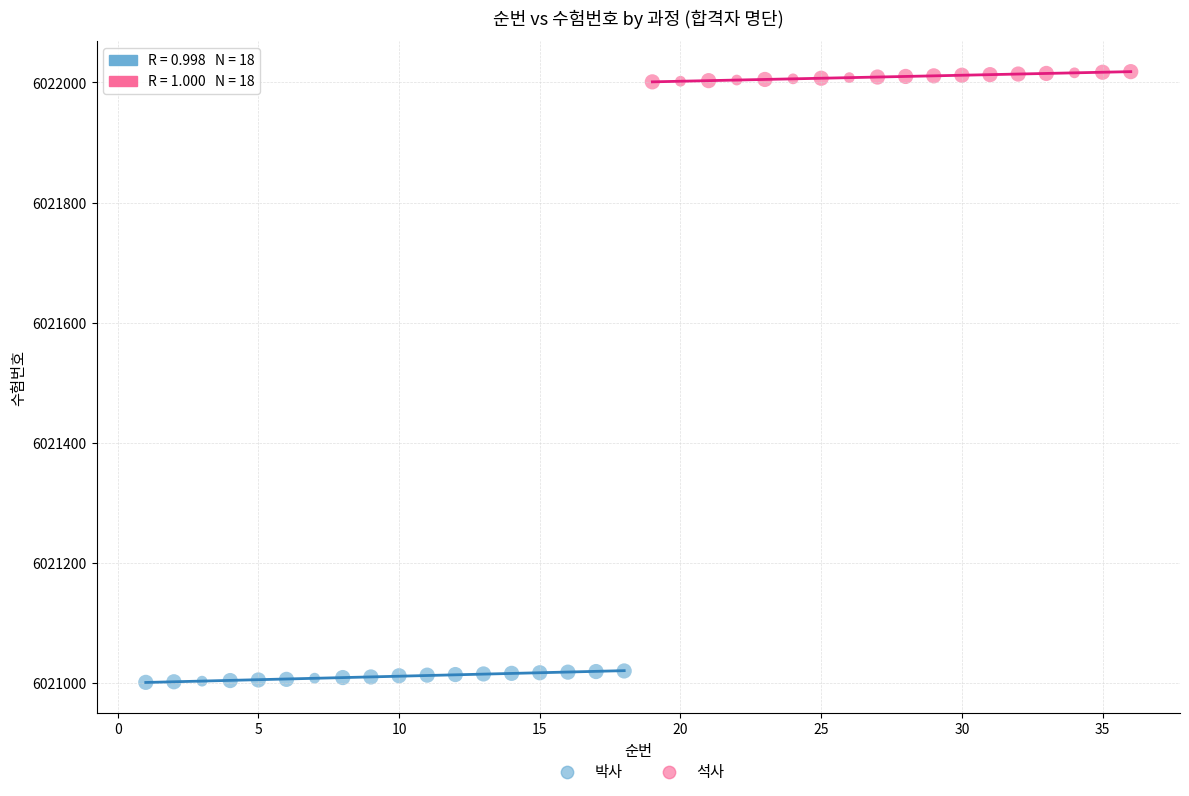

What are all the series names shown in the legend?

박사, 석사